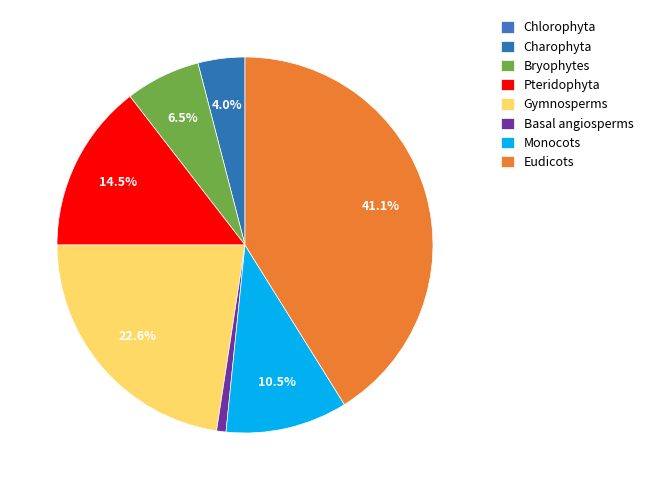

To the nearest percent, what is the difference between the Bryophytes and Charophyta slice percentages?

2%